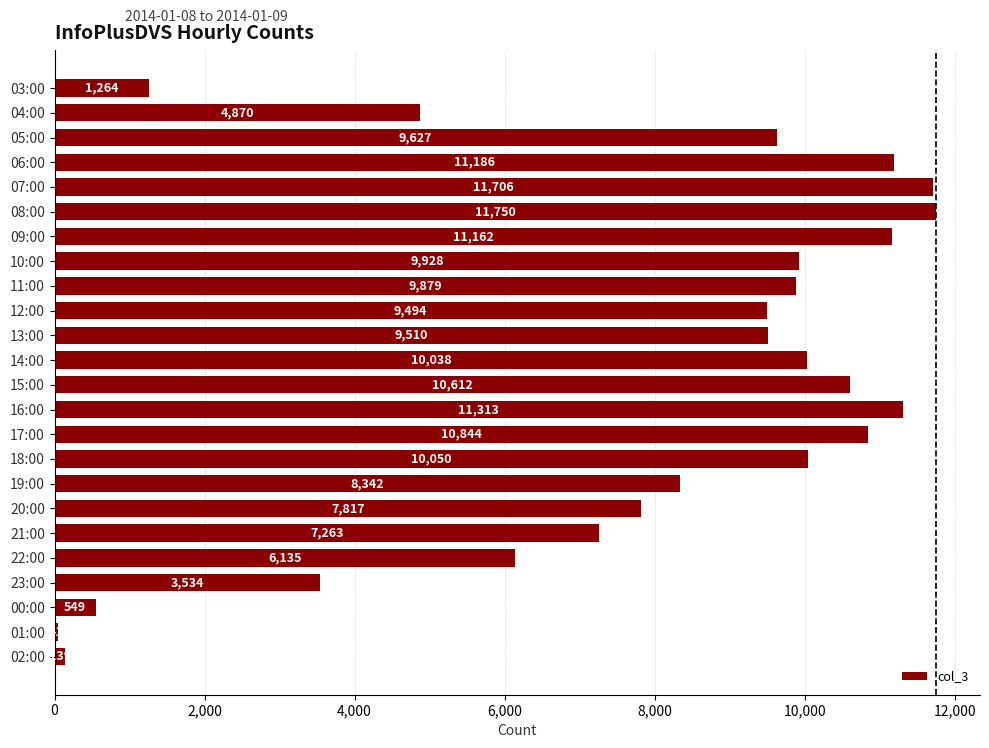

Reading top to bottom, transcribe all the data shown in this chart.

1264	4870	9627	11186	11706	11750	11162	9928	9879	9494	9510	10038	10612	11313	10844	10050	8342	7817	7263	6135	3534	549	41	139